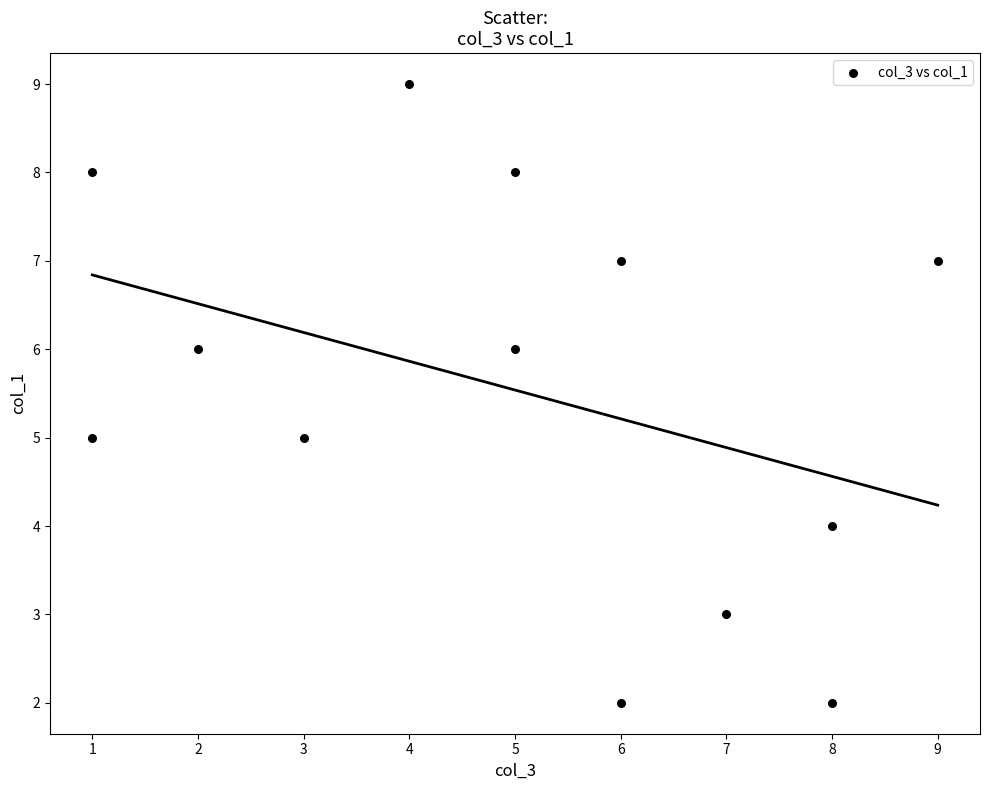

What is the range of Y values (max minus min)?

7